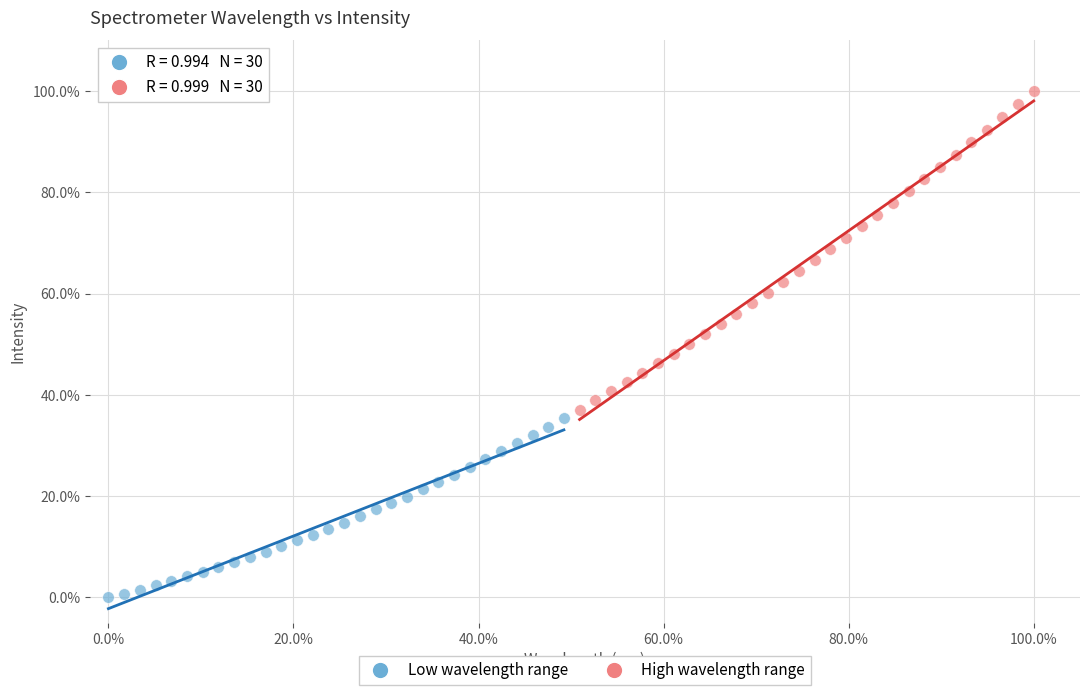

Which series contains the lowest Y value?

Low wavelength range